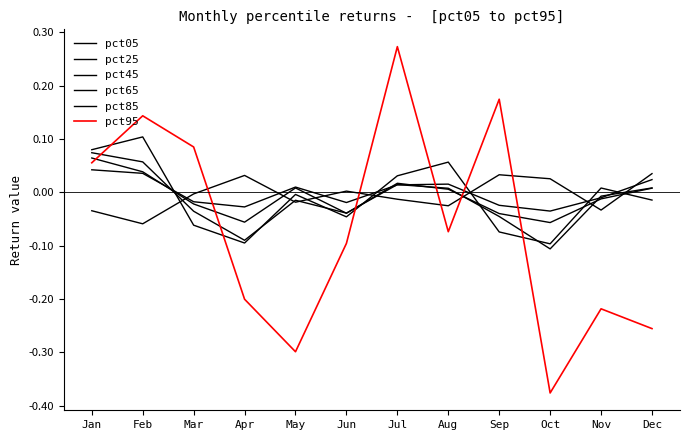

Does the chart display data point markers on the line(s)?

No